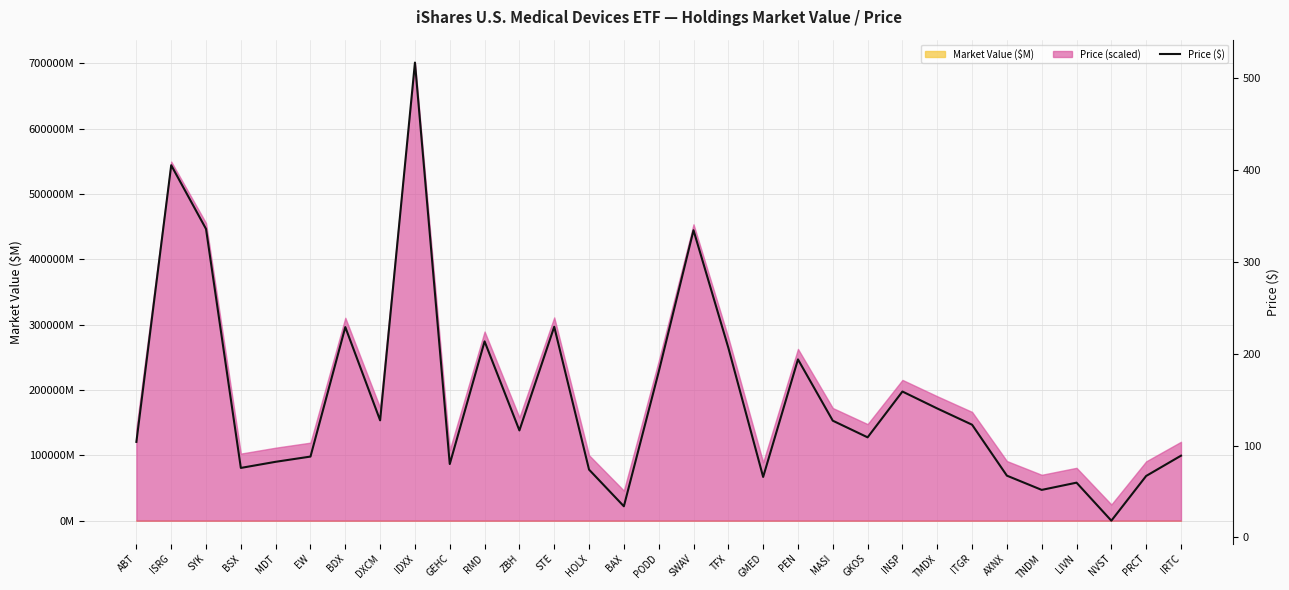

At which category does the data reach its first local valley?

BSX